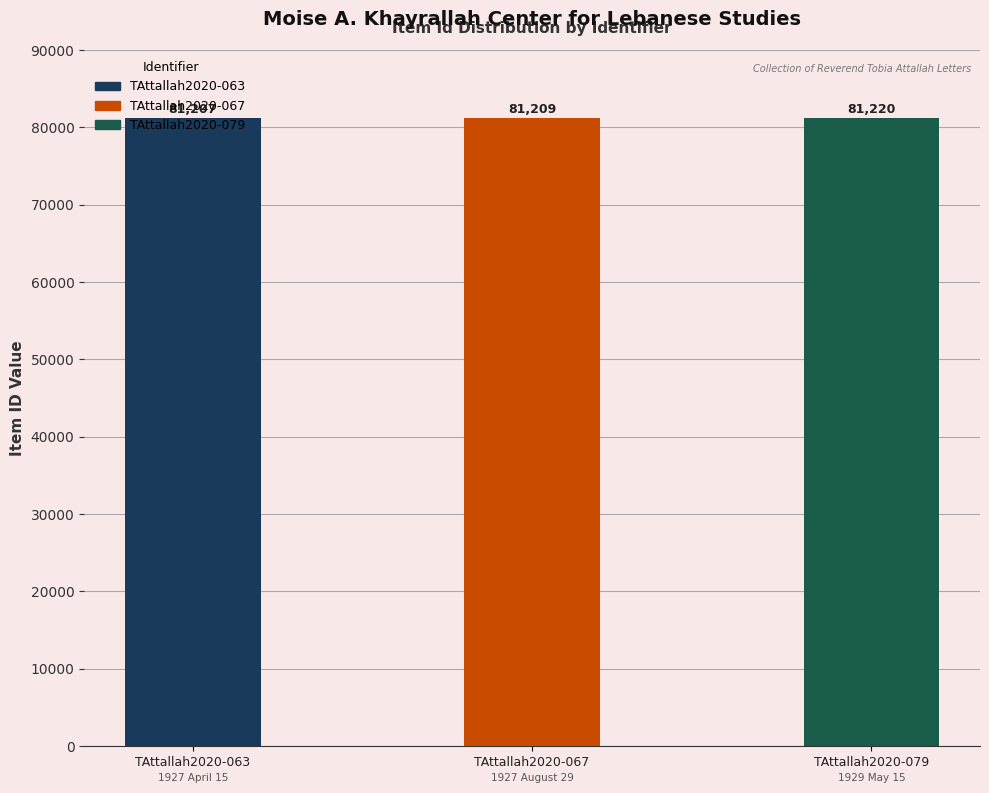

What is the value of the 1st bar from the left?

81207